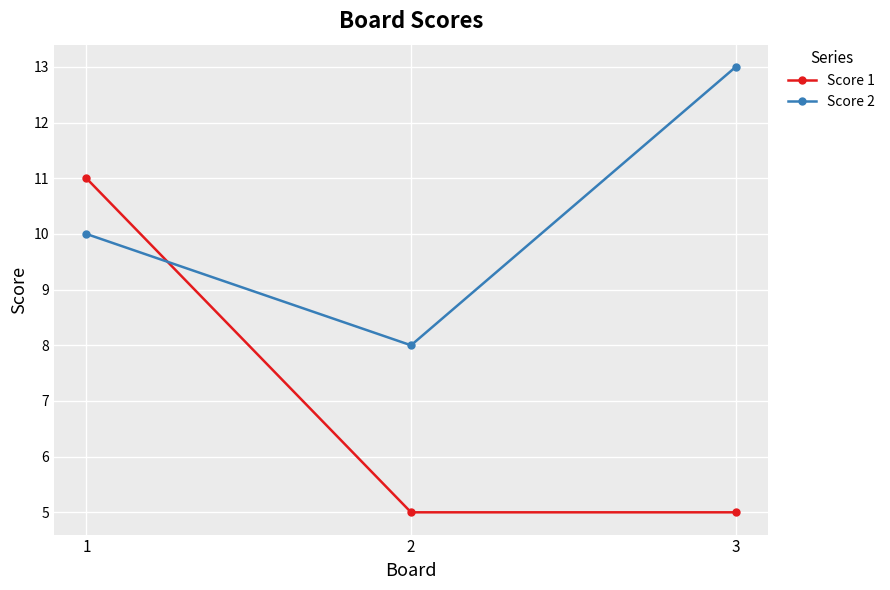

Is this an area chart (filled region under the line)?

No